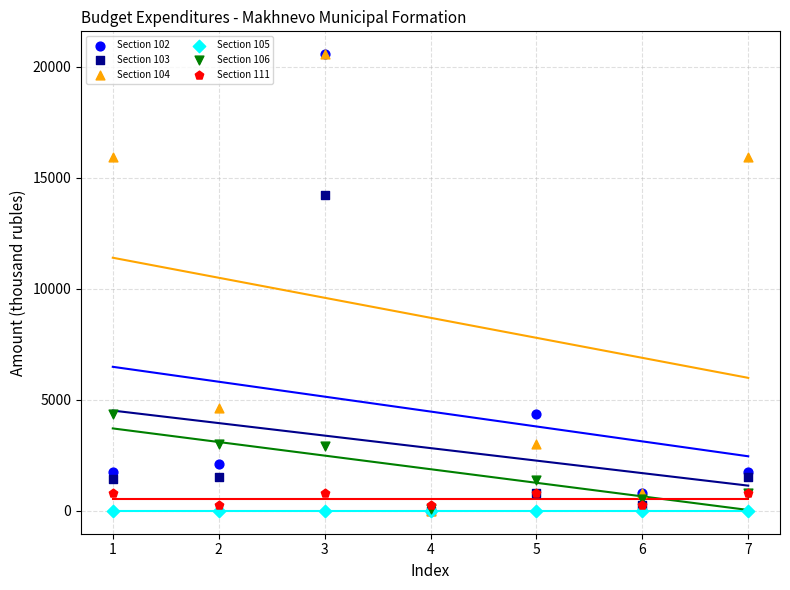

Across all series, what Y value is closest to 10279?

14238.0